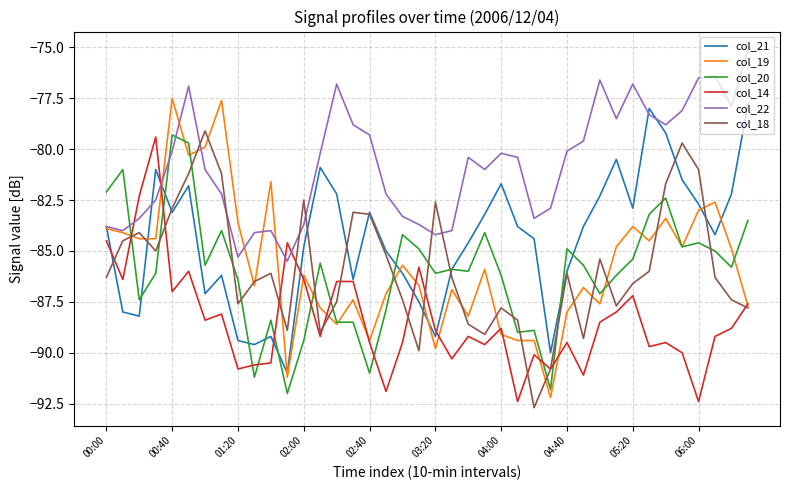

Which series has the largest total across all categories?

col_22